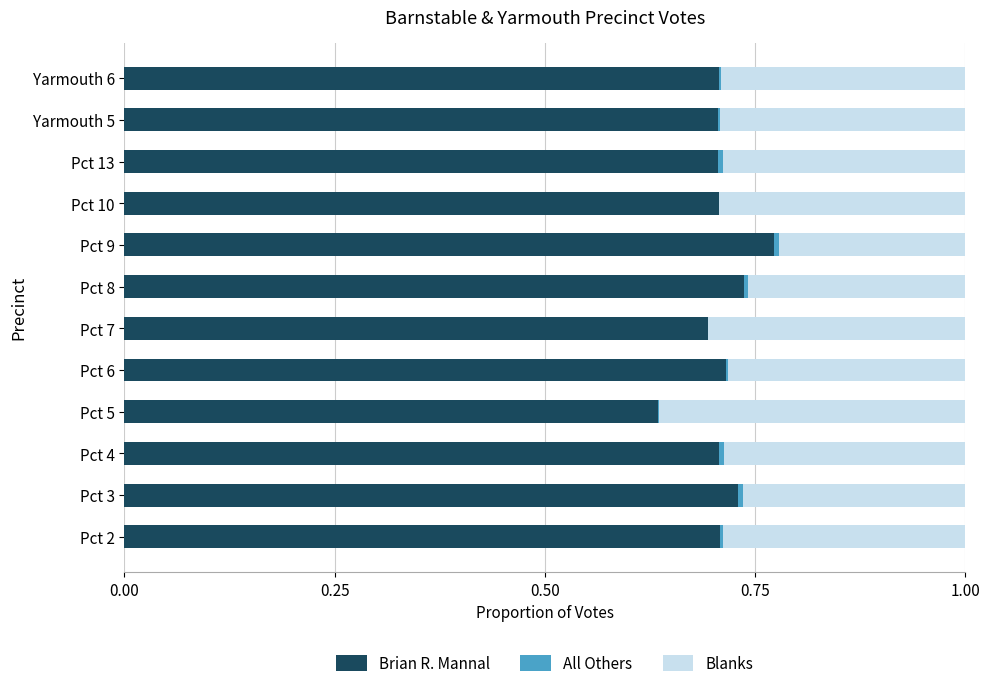

Is it true that Brian R. Mannal equals 1.2 at Pct 13?

False